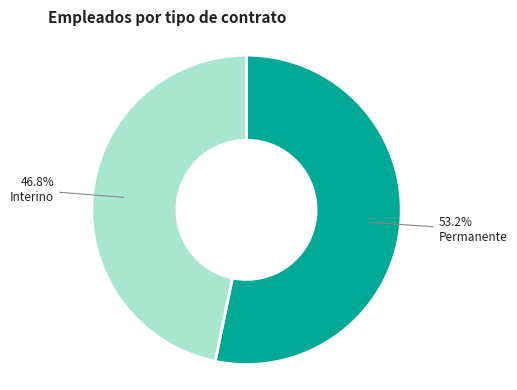

True or false: Permanente accounts for 53% of the total.

True